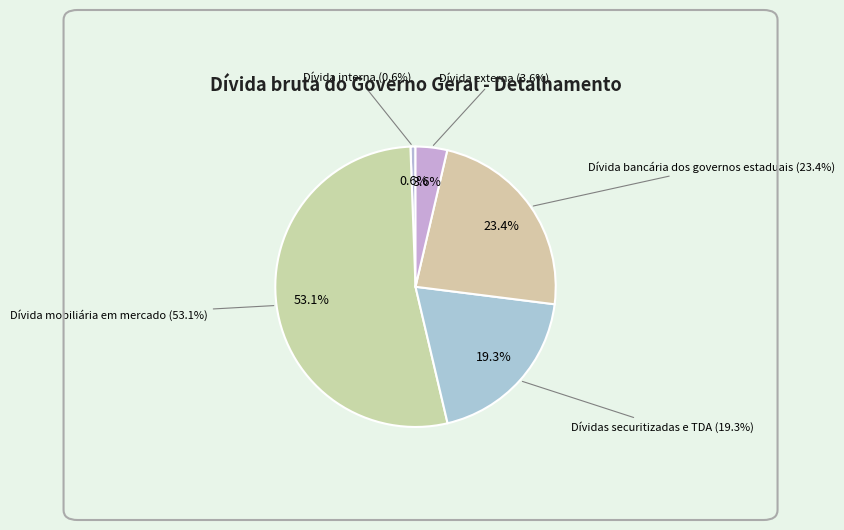

Is the sum of Dívidas securitizadas e TDA and Dívida externa greater than half?

No